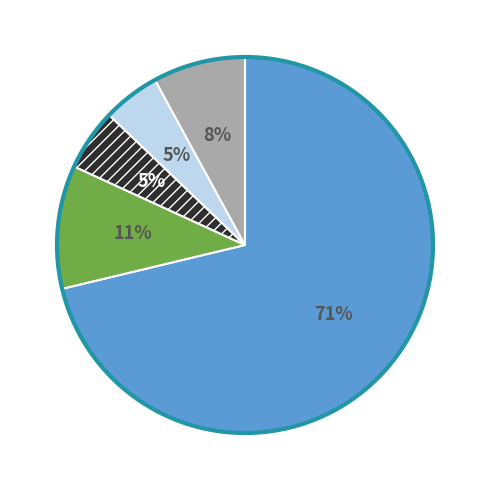

To the nearest percent, what is the average slice percentage?

20%